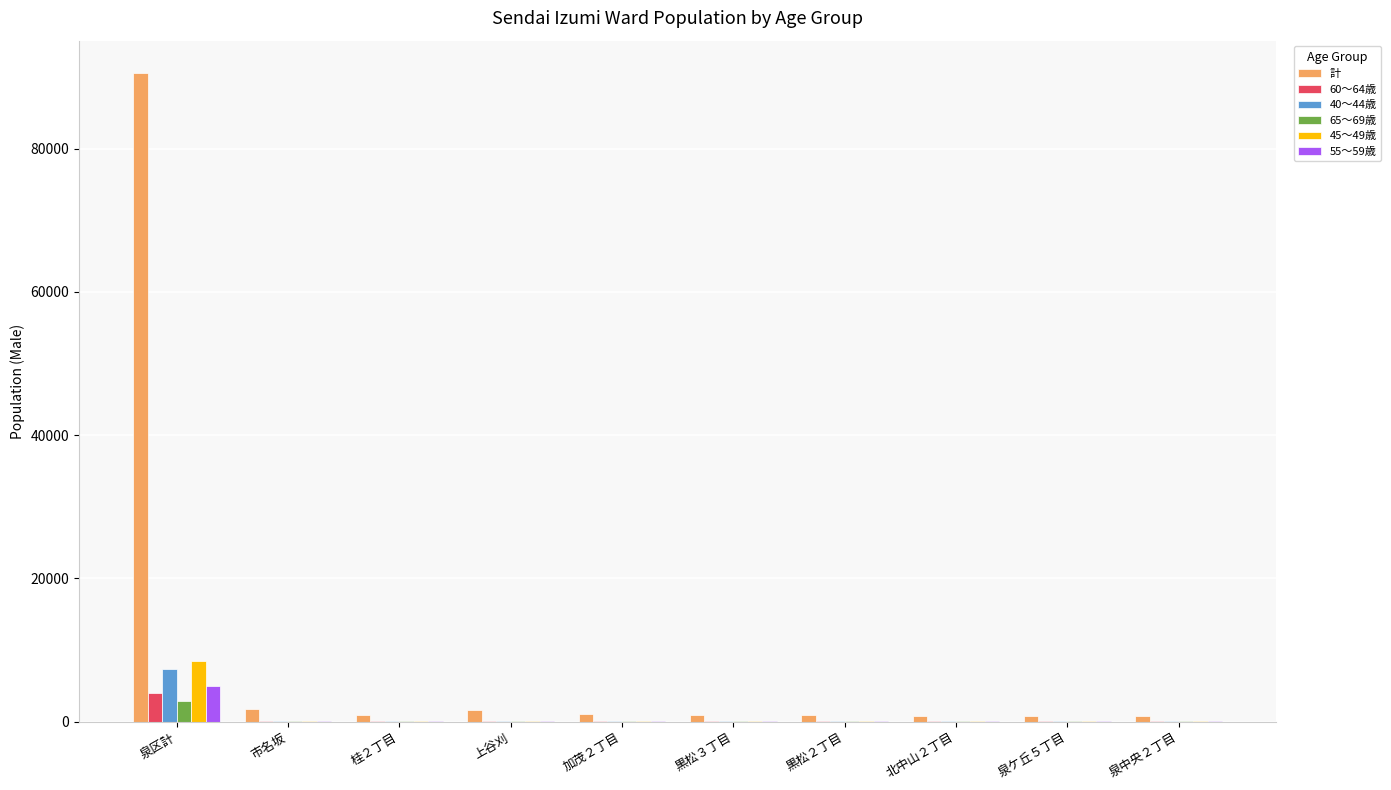

What is the highest value of the 60～64歳 series?

4003